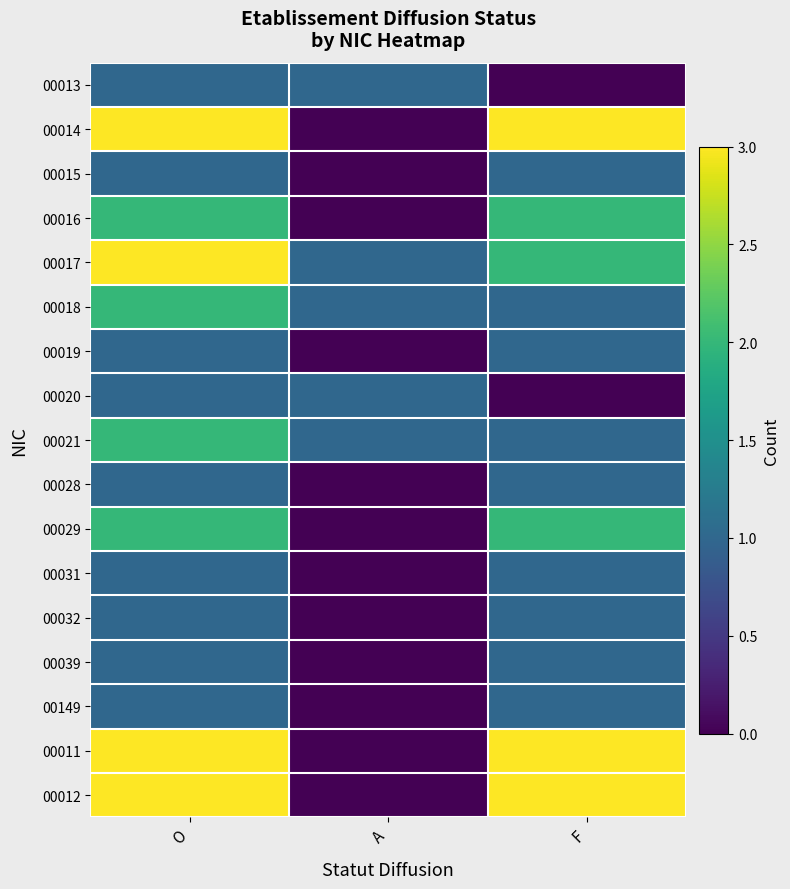

List the series in order of their peak value, lowest first.

00013, 00015, 00019, 00020, 00028, 00031, 00032, 00039, 00149, 00016, 00018, 00021, 00029, 00014, 00017, 00011, 00012